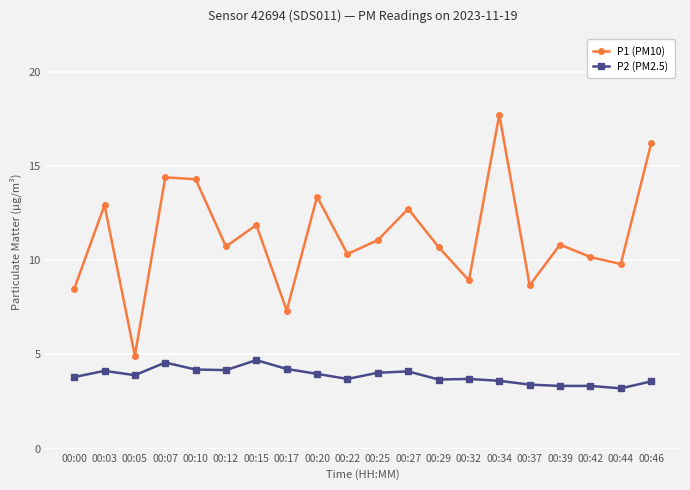

What is the highest value of the P2 (PM2.5) series?

4.7